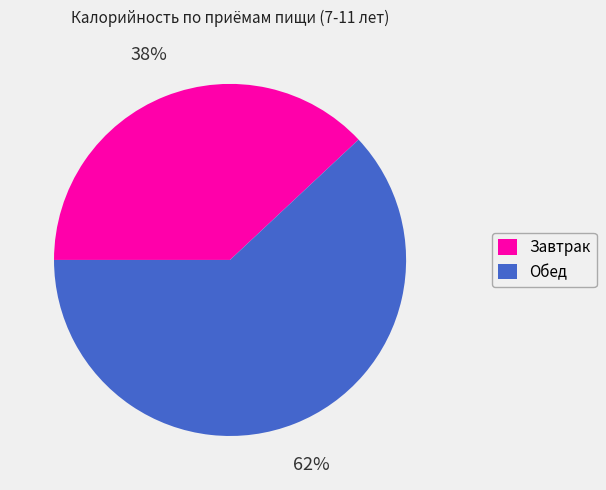

What is the majority slice?

Обед